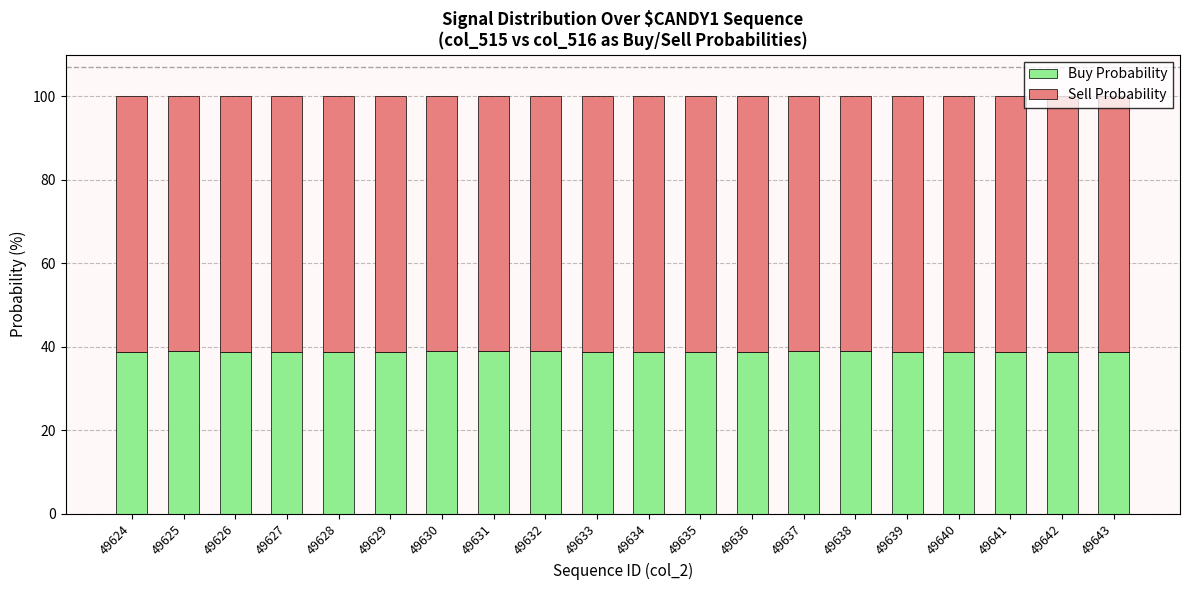

What is the difference between the maximum and minimum values in the Buy Probability series?

0.3